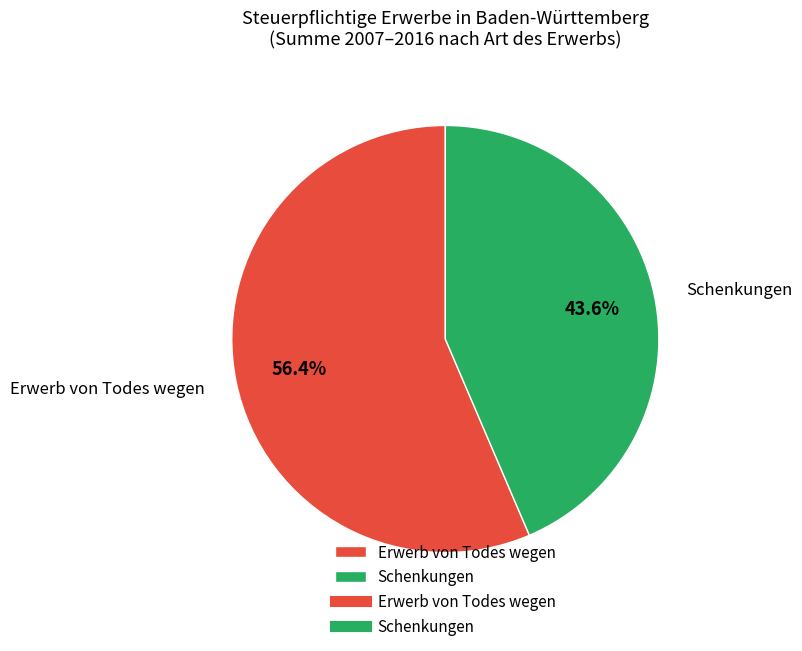

Which has a higher value, Erwerb von Todes wegen or Schenkungen?

Erwerb von Todes wegen